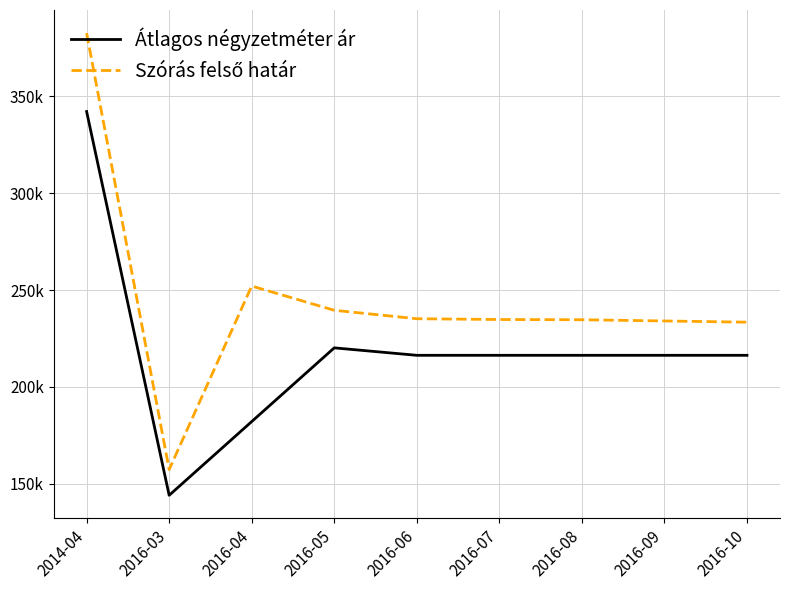

At which label does Átlagos négyzetméter ár reach its peak?

2014-04